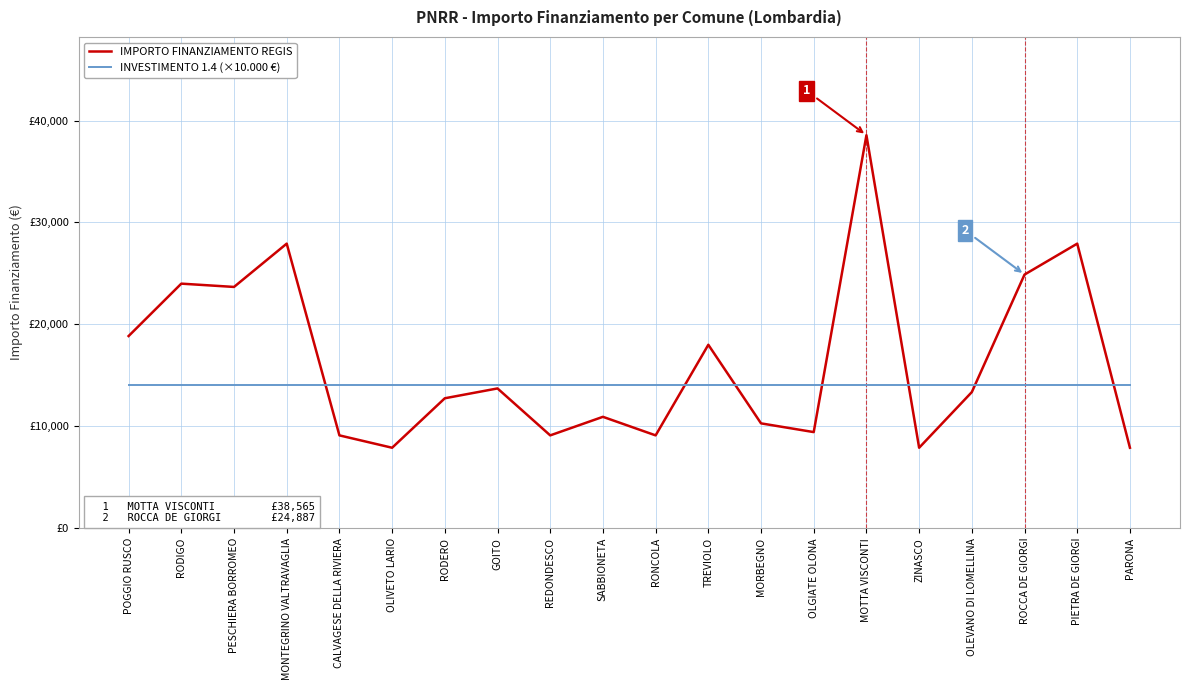

At RODIGO, list the series in order from largest to smallest.

IMPORTO FINANZIAMENTO REGIS, INVESTIMENTO 1.4 (×10.000 €)